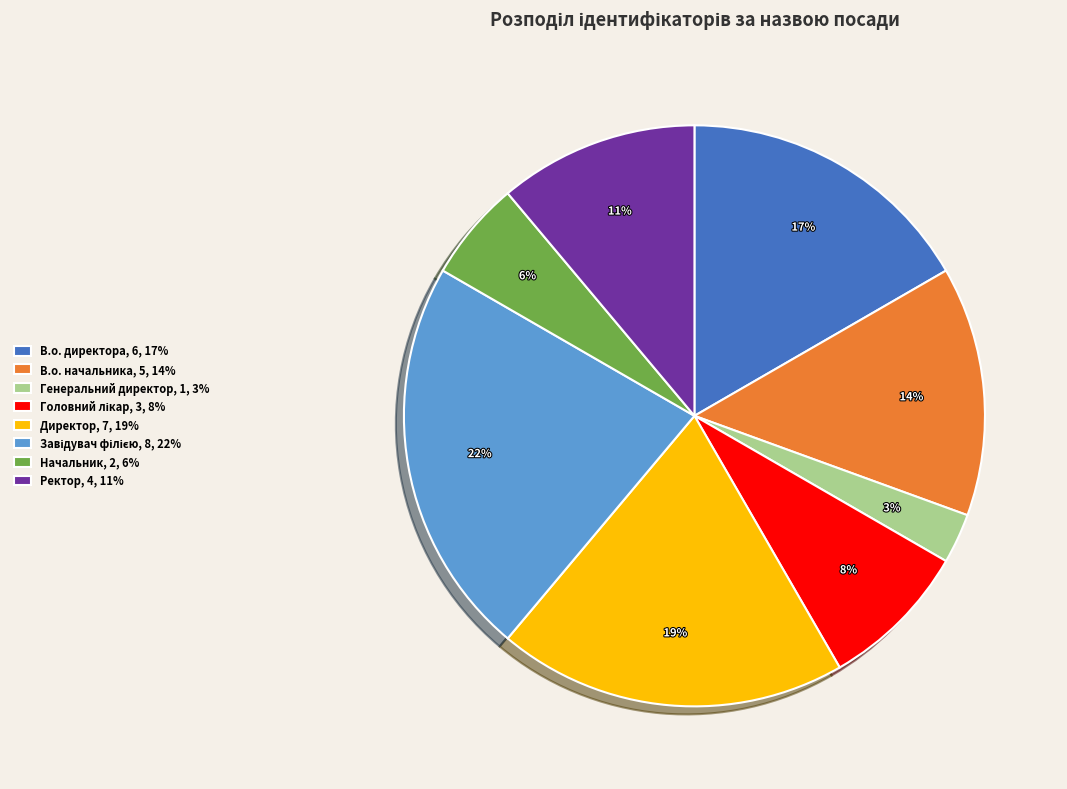

What percentage is the Начальник, 2, 6% slice, to the nearest percent?

6%